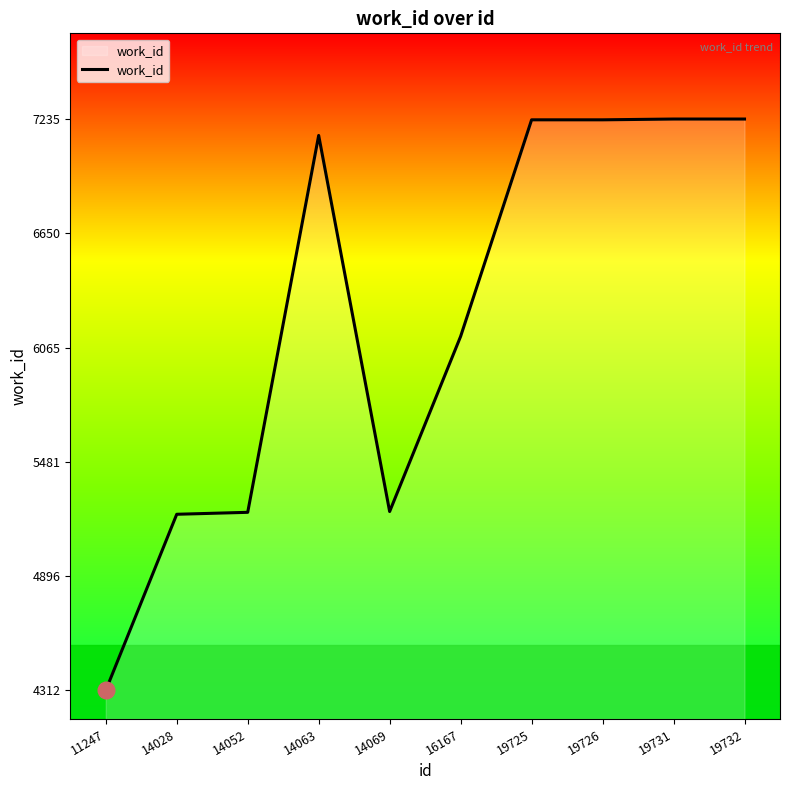

What is the ratio of the value at 16167 to the value at 19731?

0.8